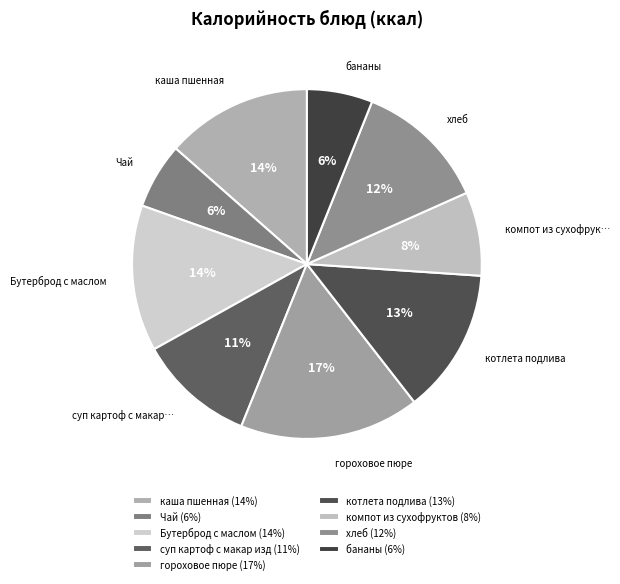

Count the number of slices in the pie.

9